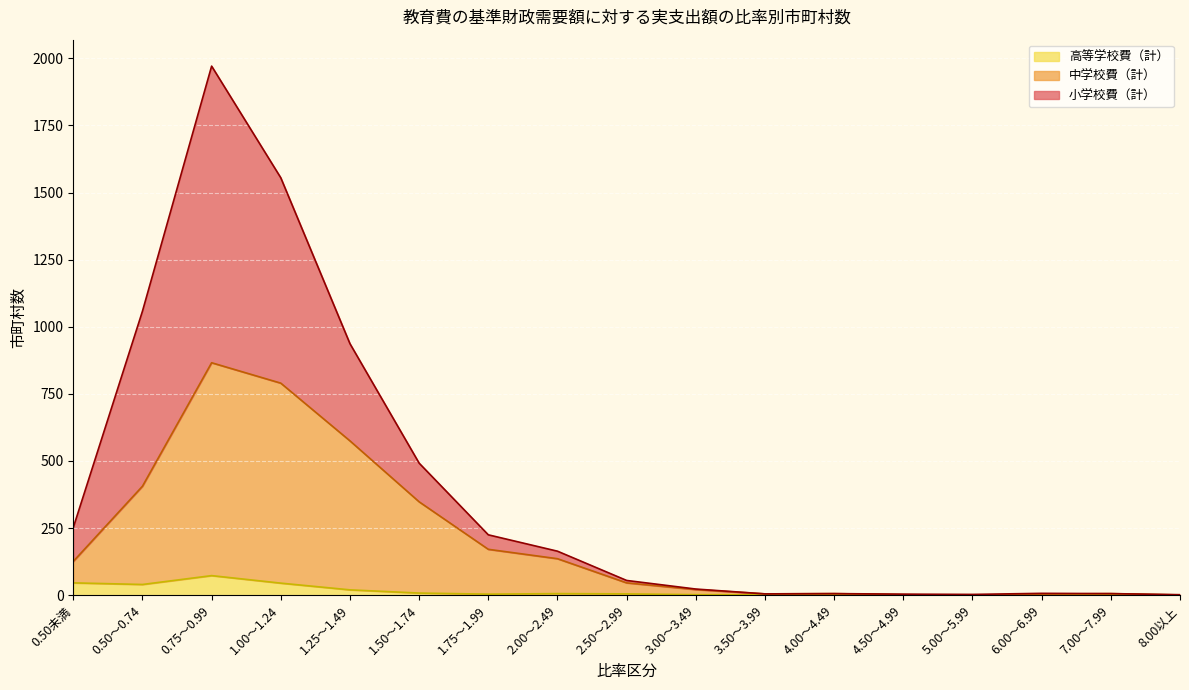

What is the total value across all series at 0.50～0.74?

1058